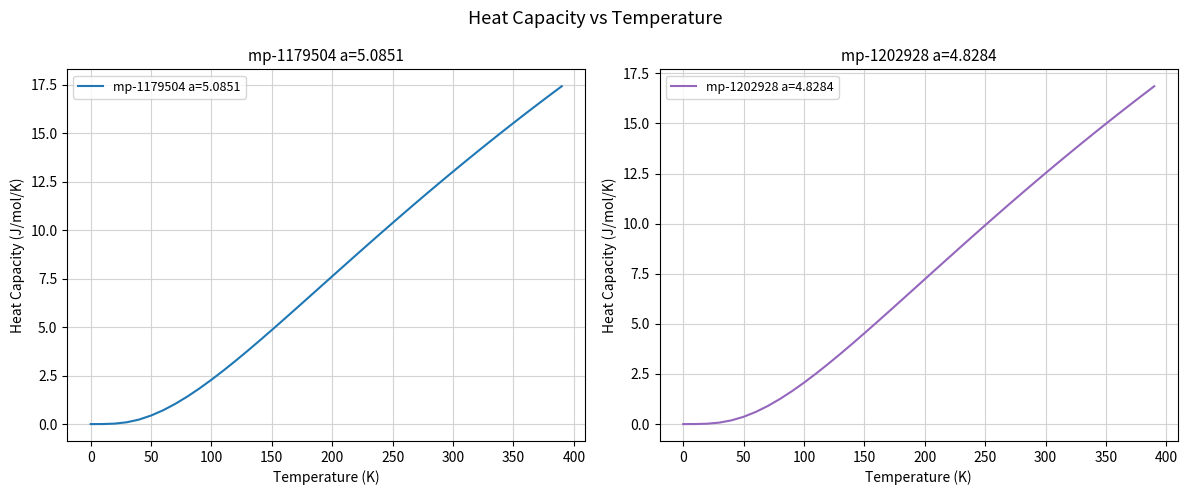

How many values in the mp-1179504 a=5.0851 series are below 7?

19